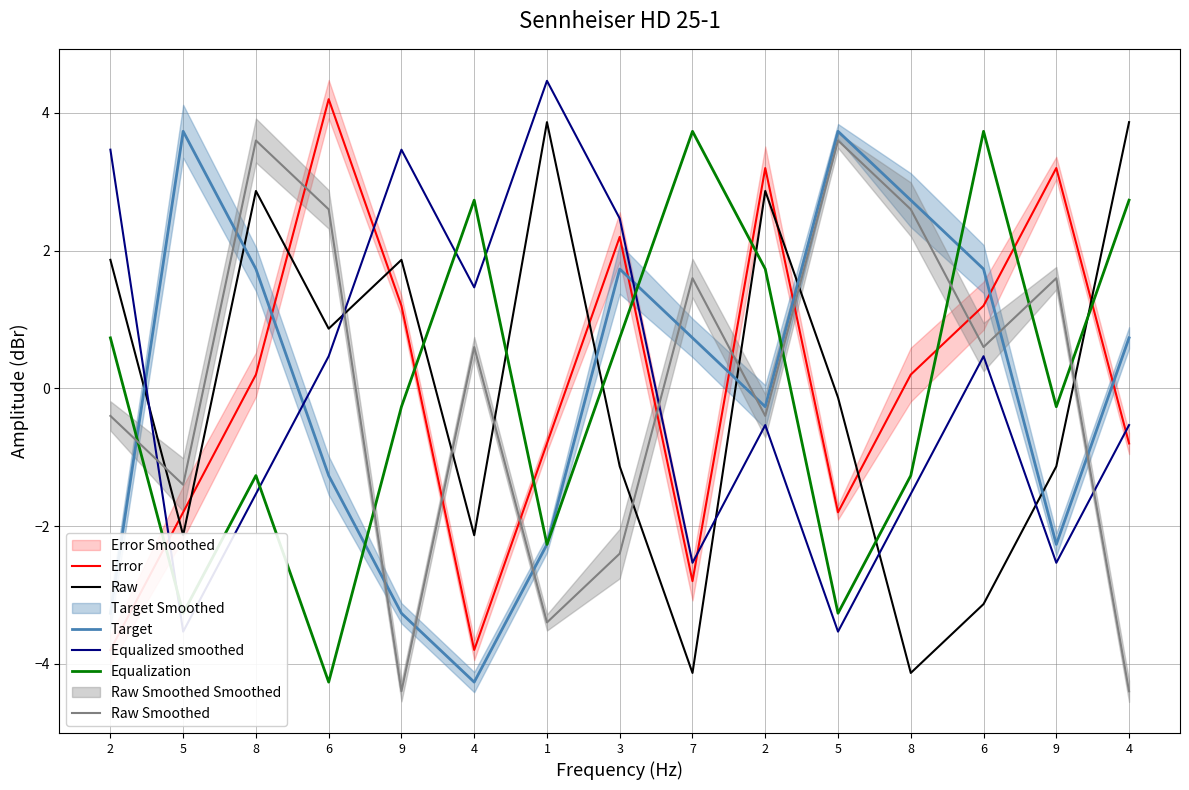

At which category is the sum across all series the highest?

2